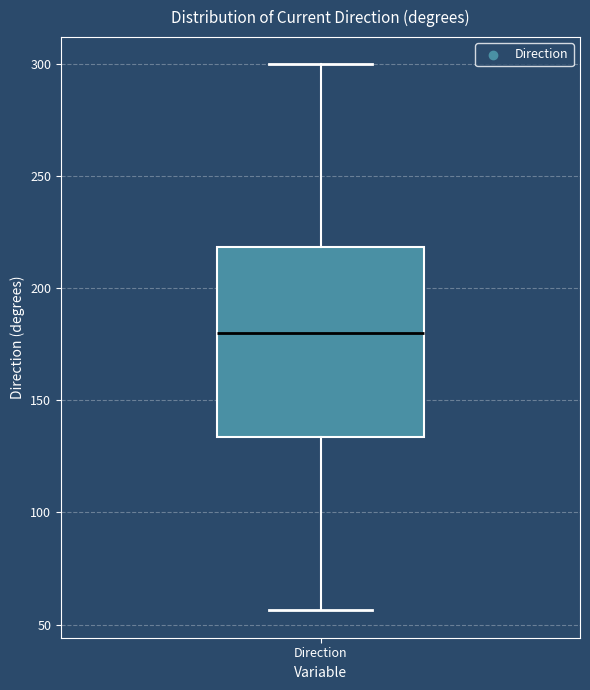

Read this box plot against the y-axis: the position of the median line, the range covered by the box, and the ends of both whiskers. The values are not printed on the chart, so give them approximately, as read against the axis.

median 180, box 135 to 220, whiskers 55 to 300